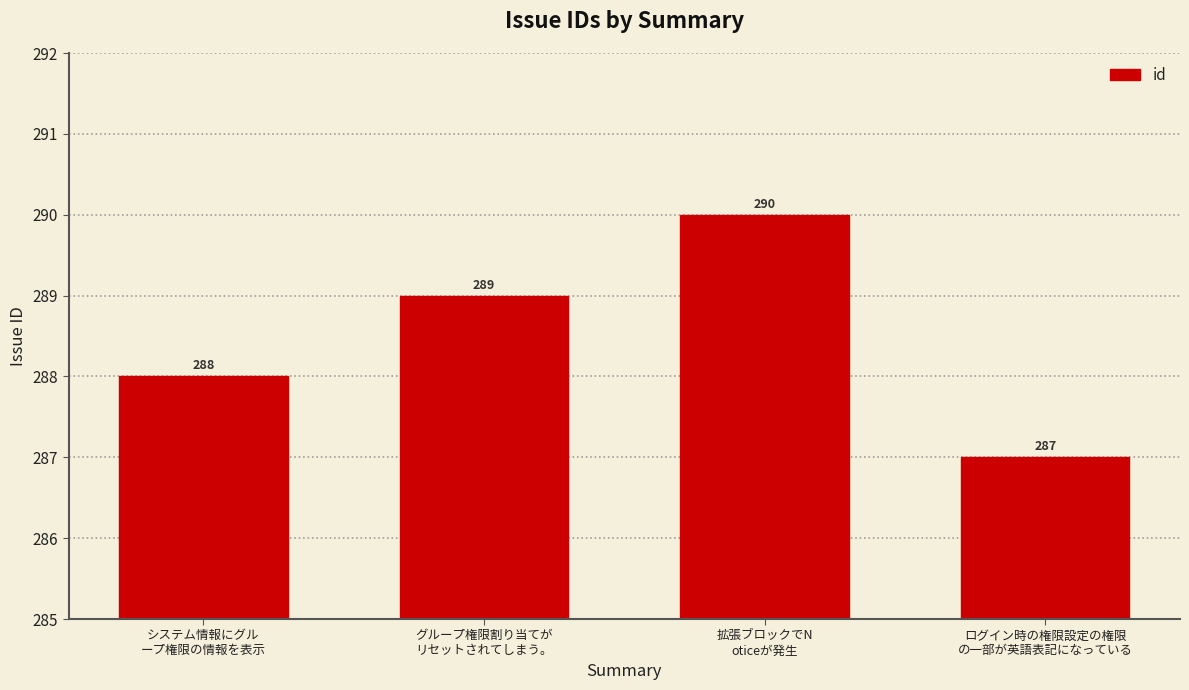

What is the smallest value displayed?

287